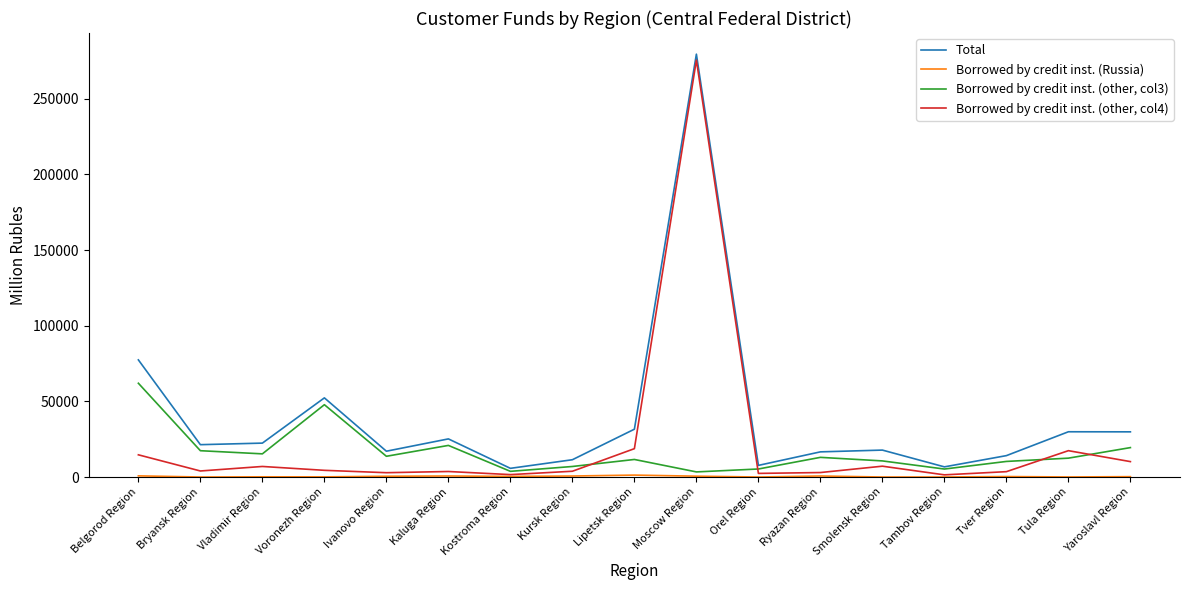

Which series has the largest total across all categories?

Total